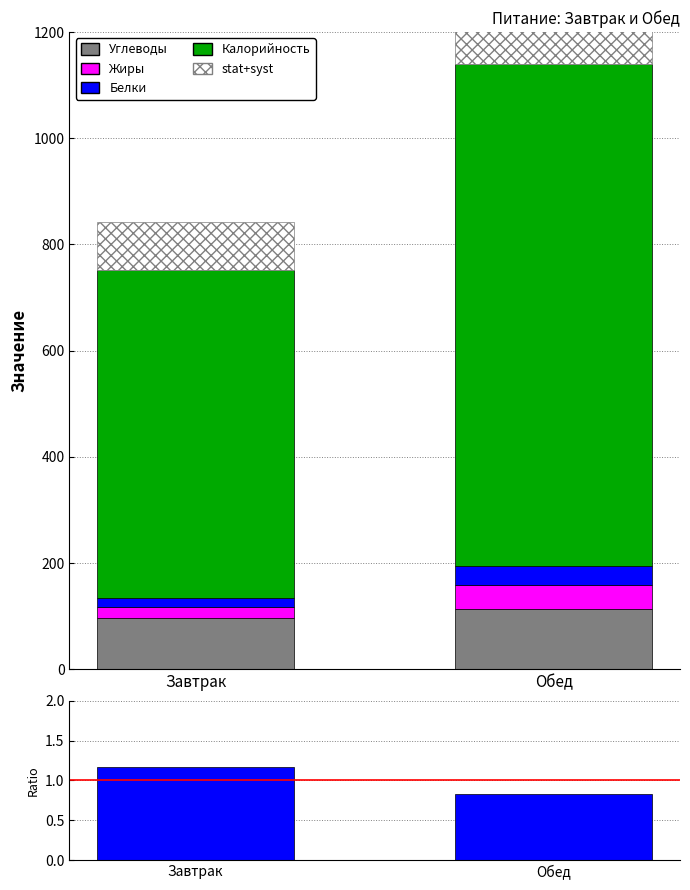

Which category has the lowest value across all series?

Обед